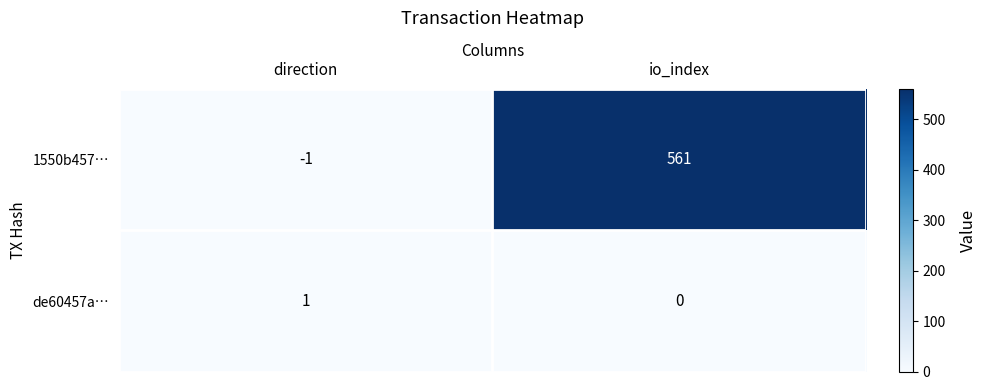

Reading left to right, what are all the values shown in this chart?

1550b457…: direction=-1	io_index=561
de60457a…: direction=1	io_index=0